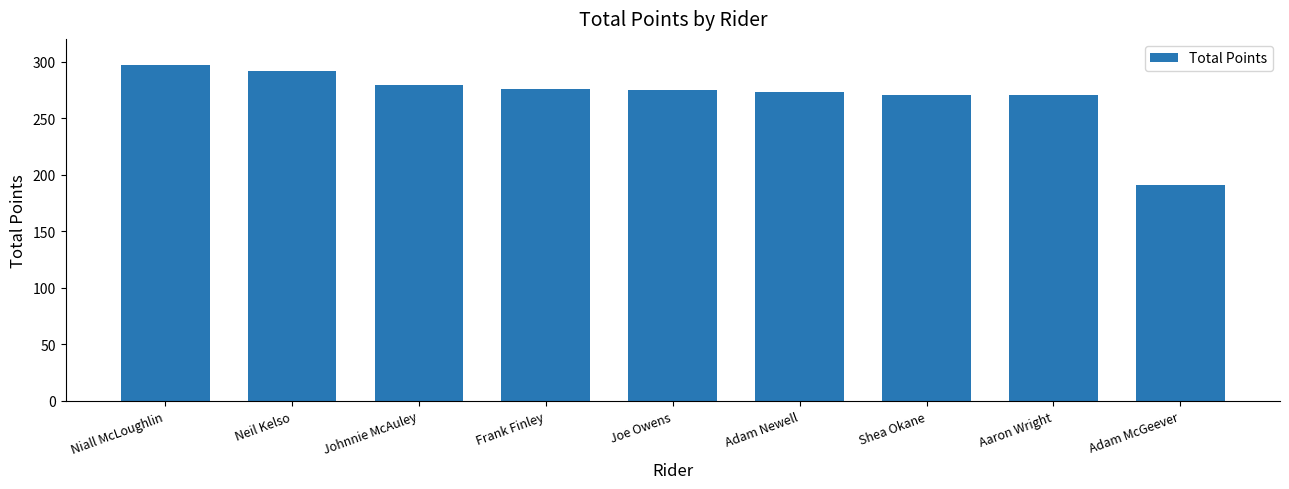

True or false: the data shows 292 at Neil Kelso.

True